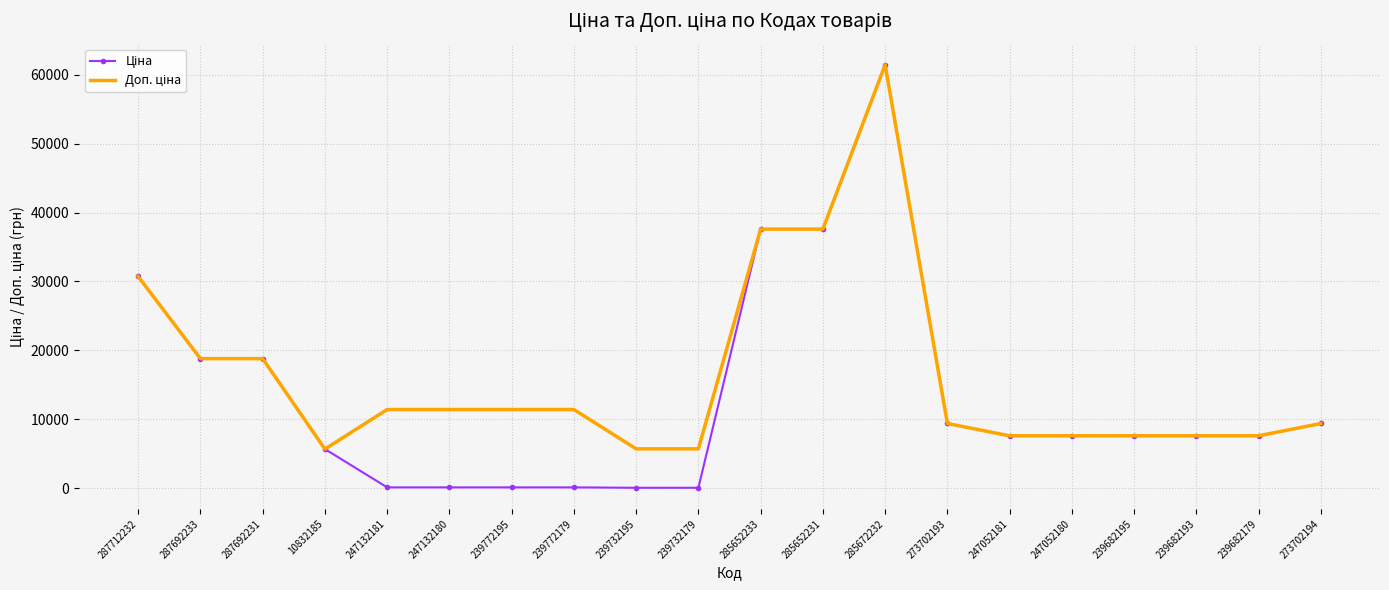

At which category is the sum across all series the highest?

285672232